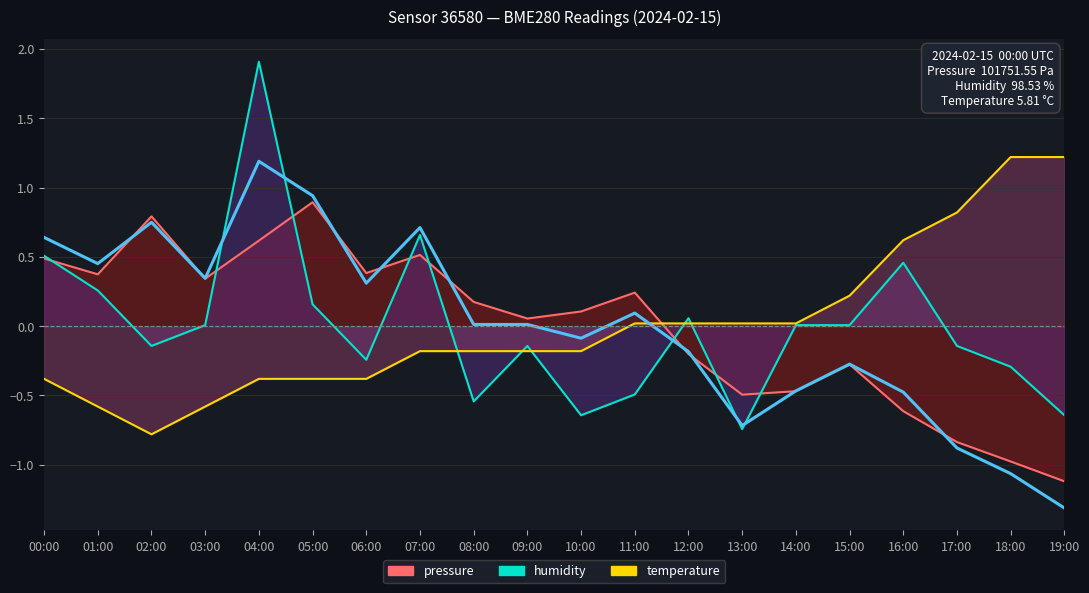

What is the spread (max minus min) of values at 14:00?

0.5